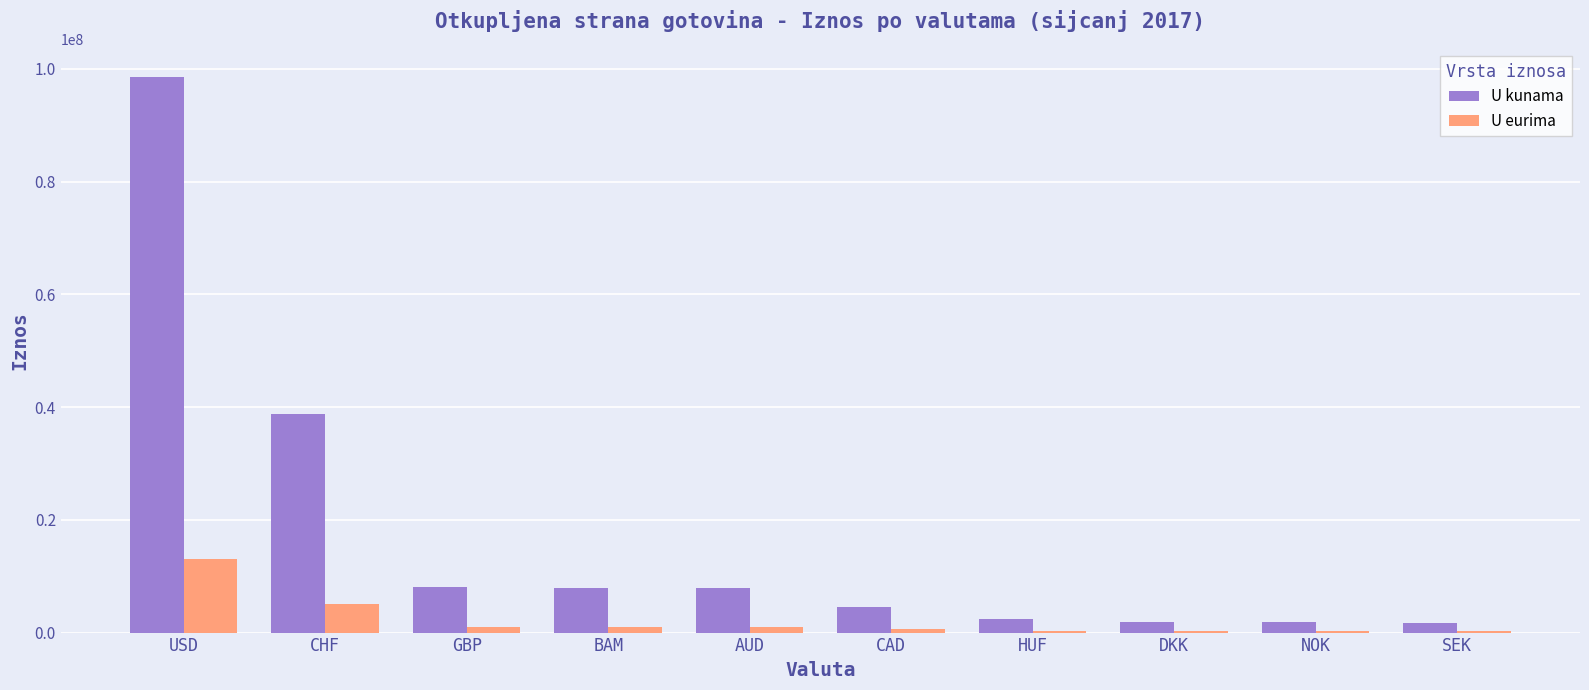

At which label is U kunama closest to 50197270?

CHF